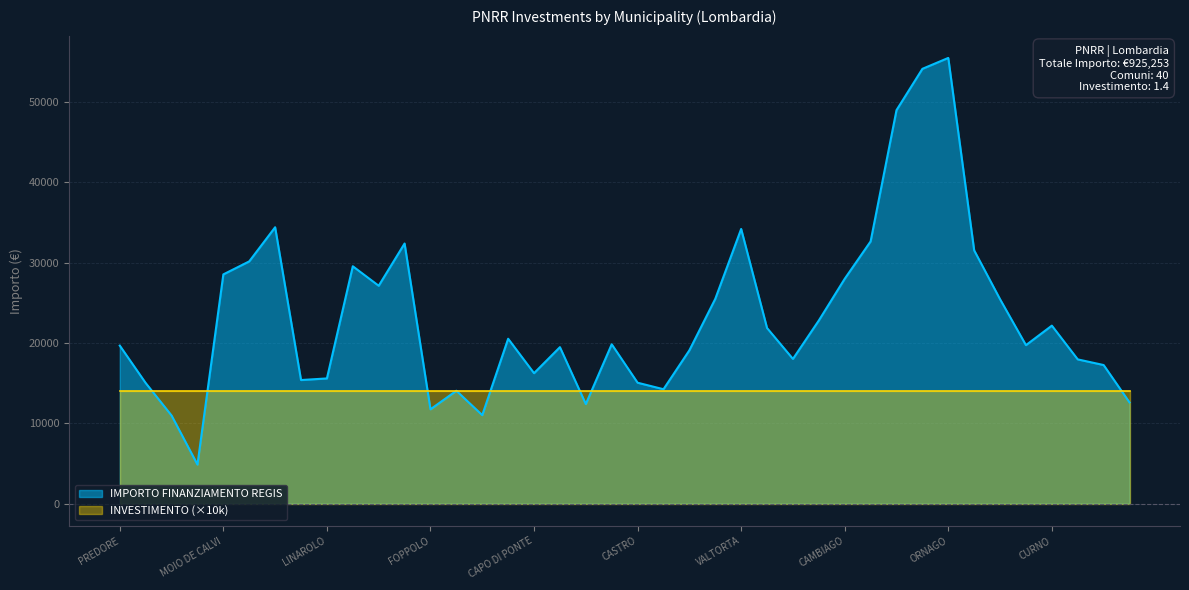

What is the minimum value for INVESTIMENTO?

1.4